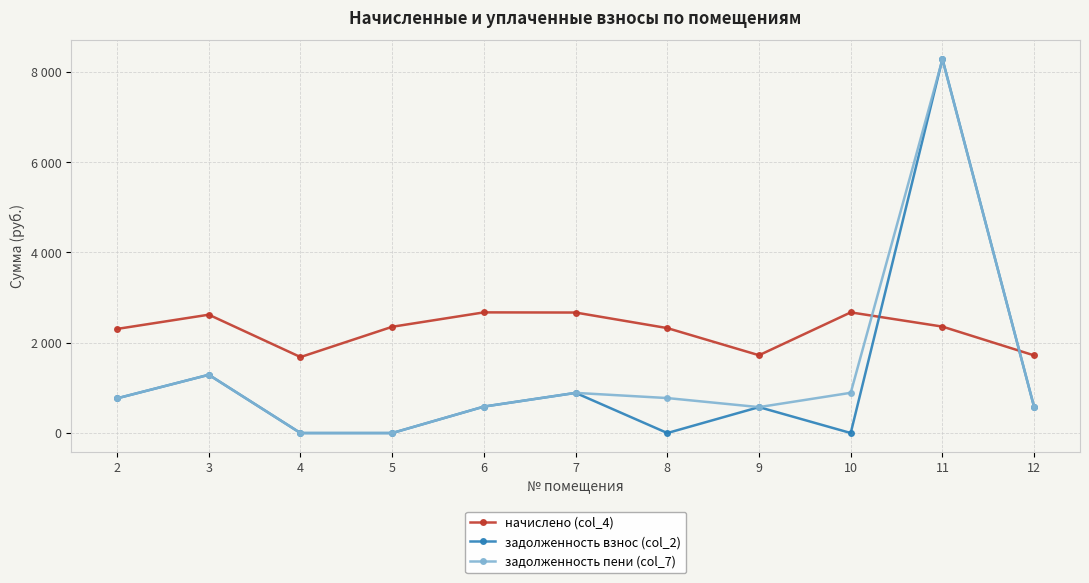

What are all the series names shown in the legend?

начислено (col_4), задолженность взнос (col_2), задолженность пени (col_7)